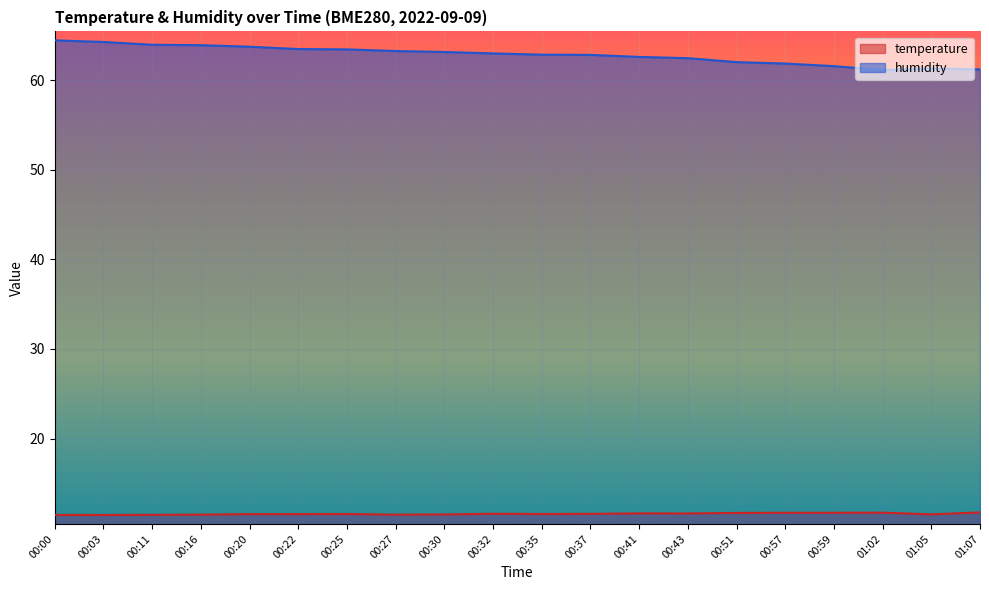

What is the greatest value displayed?

64.5